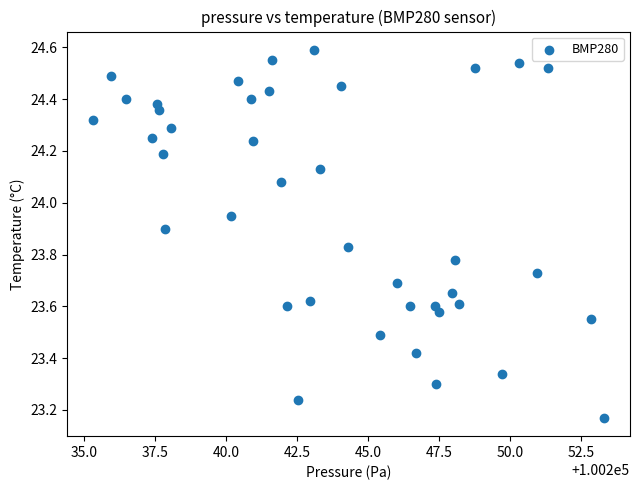

What is the range of X values (max minus min)?

18.0